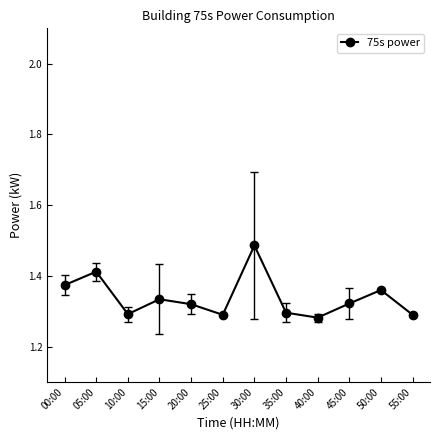

At which category does the chart reach its peak across all series?

30:00